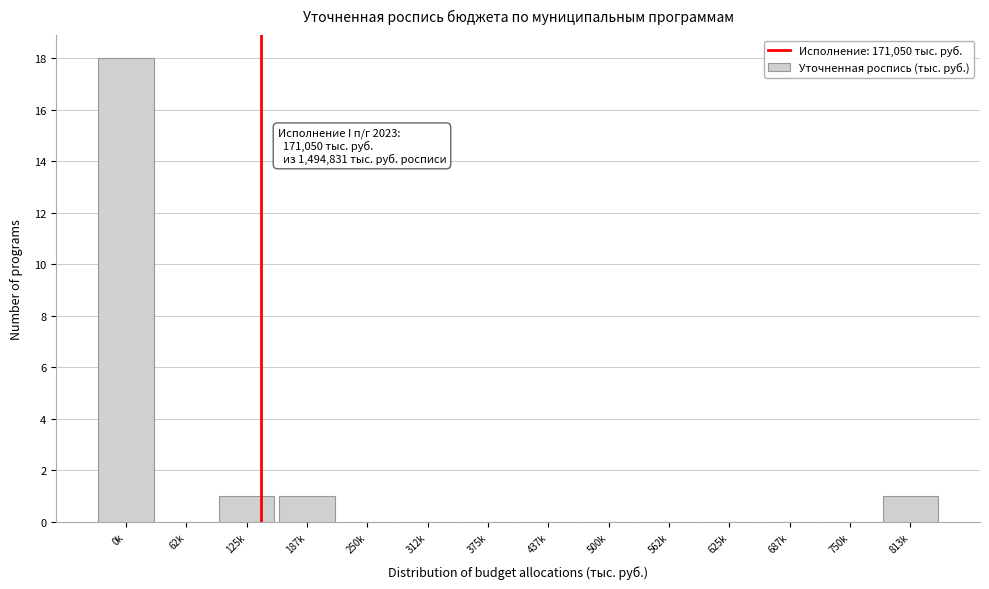

Reading left to right, extract all data points from this chart.

0k=18	62k=0	125k=1	187k=1	250k=0	312k=0	375k=0	437k=0	500k=0	562k=0	625k=0	687k=0	750k=0	813k=1